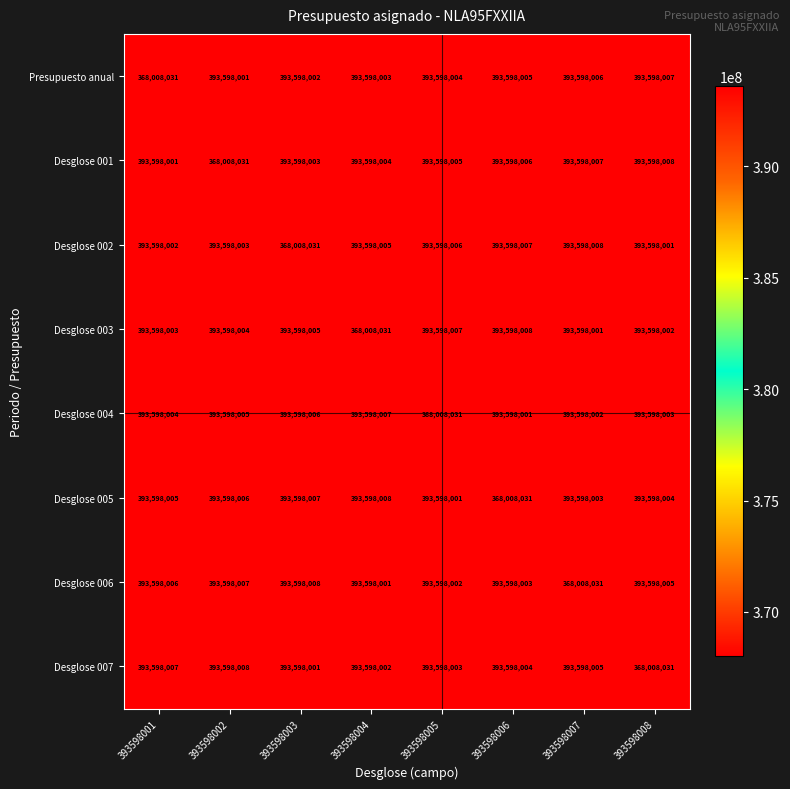

What is the spread (max minus min) of values at 393598002?

25589977